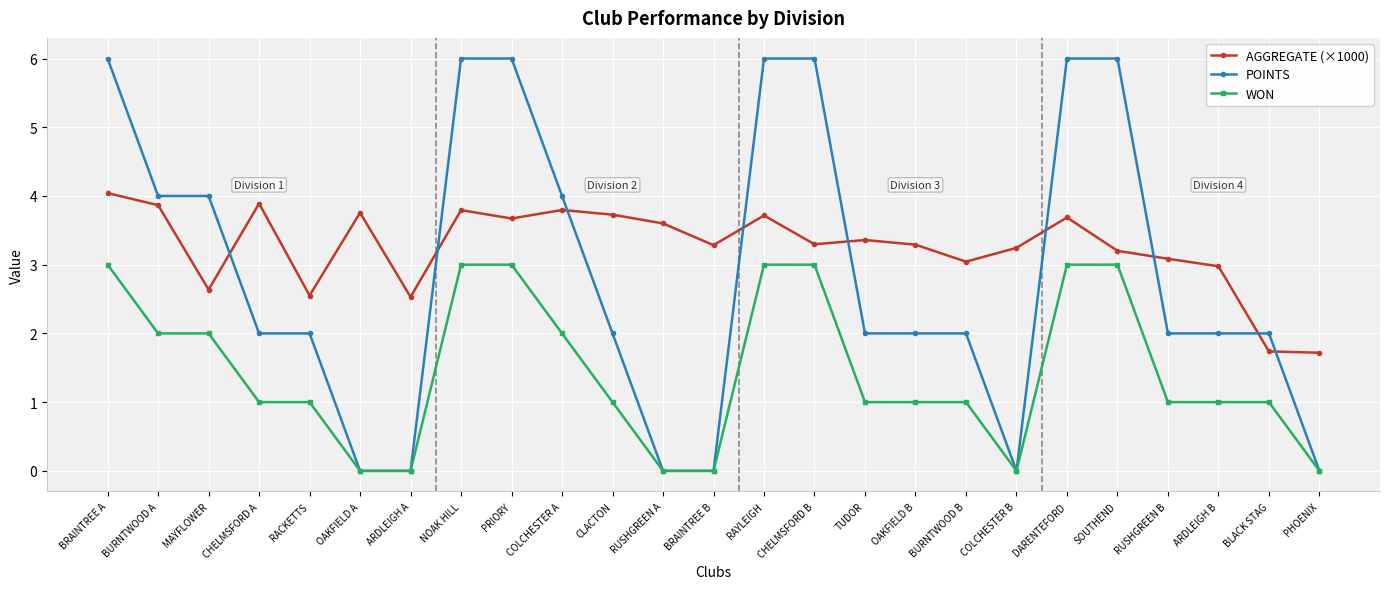

List the series in order of their peak value, lowest first.

WON, AGGREGATE (×1000), POINTS